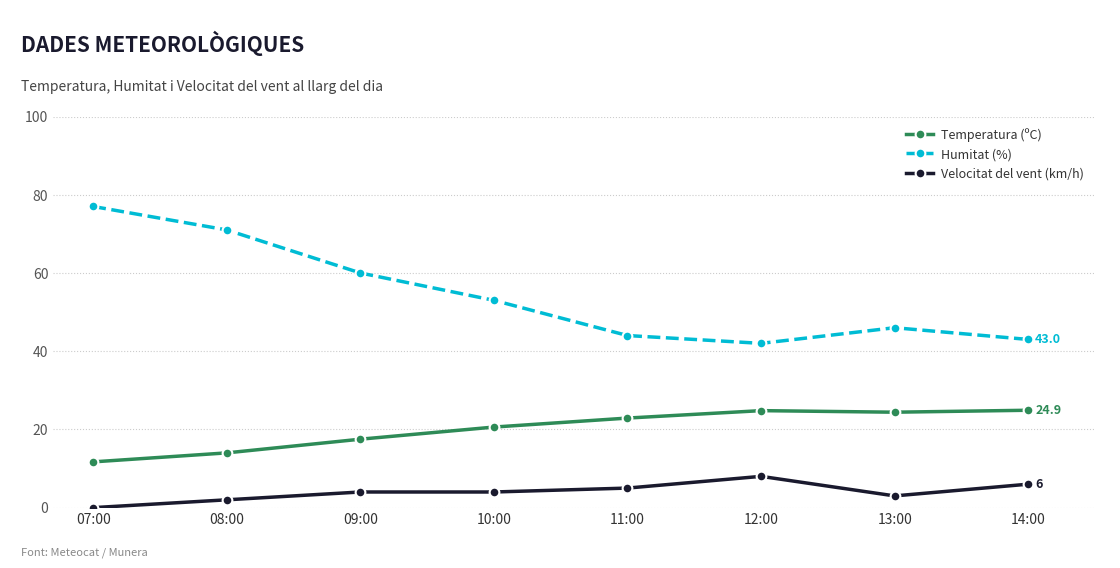

In Humitat (%), how many points are higher than both neighbors (excluding endpoints)?

1